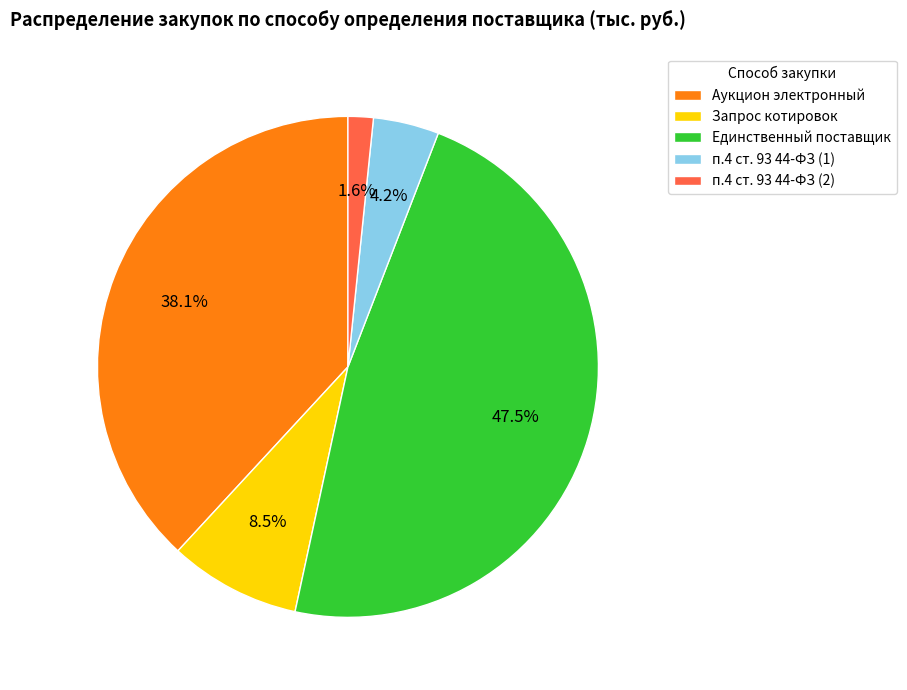

To the nearest percent, what percentage of the pie is Аукцион электронный?

38%